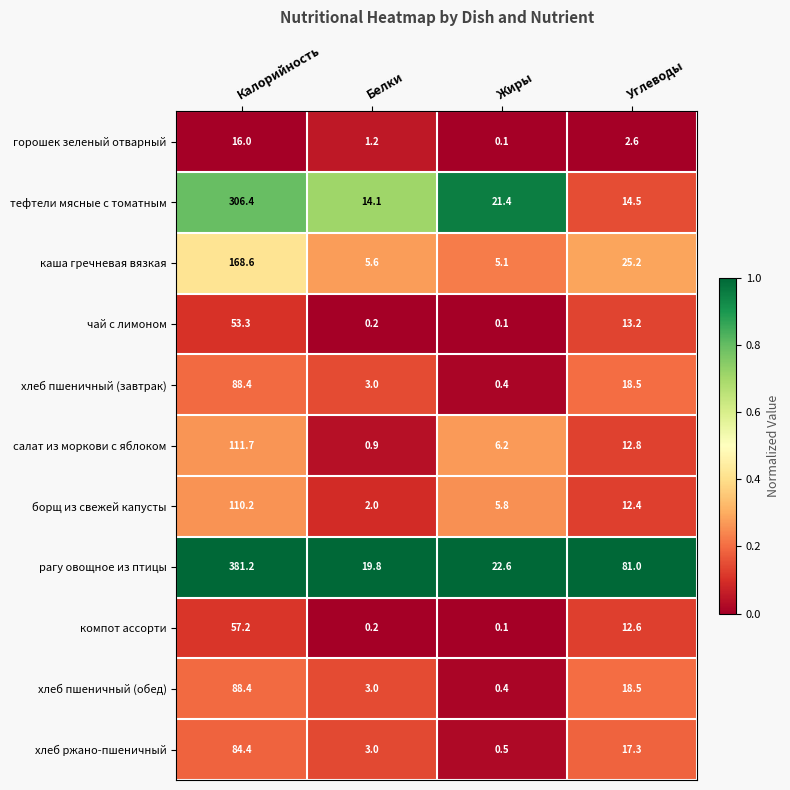

Where is рагу овощное из птицы nearest to the value 200?

Углеводы